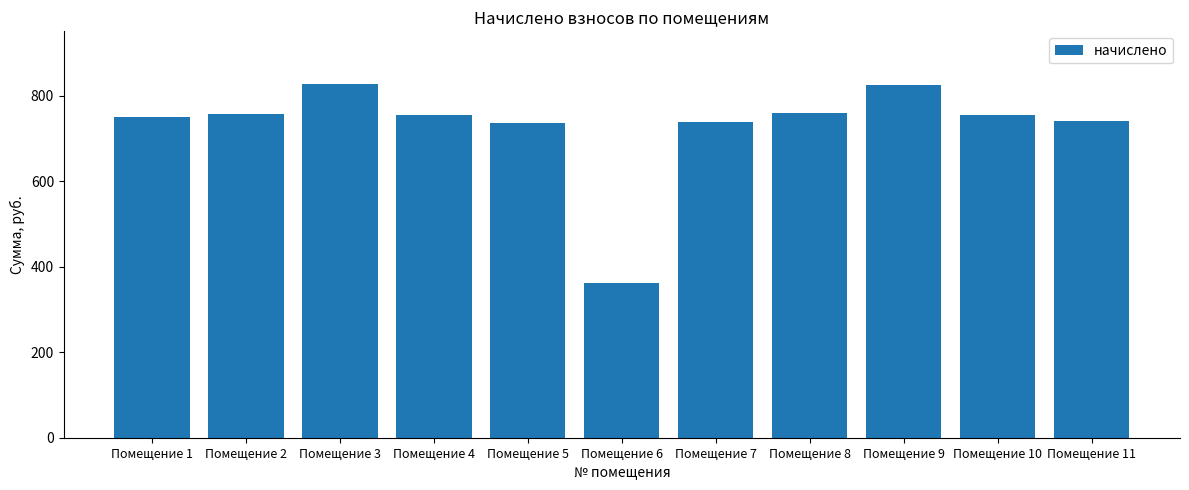

What is the approximate value at Помещение 3?

826.9